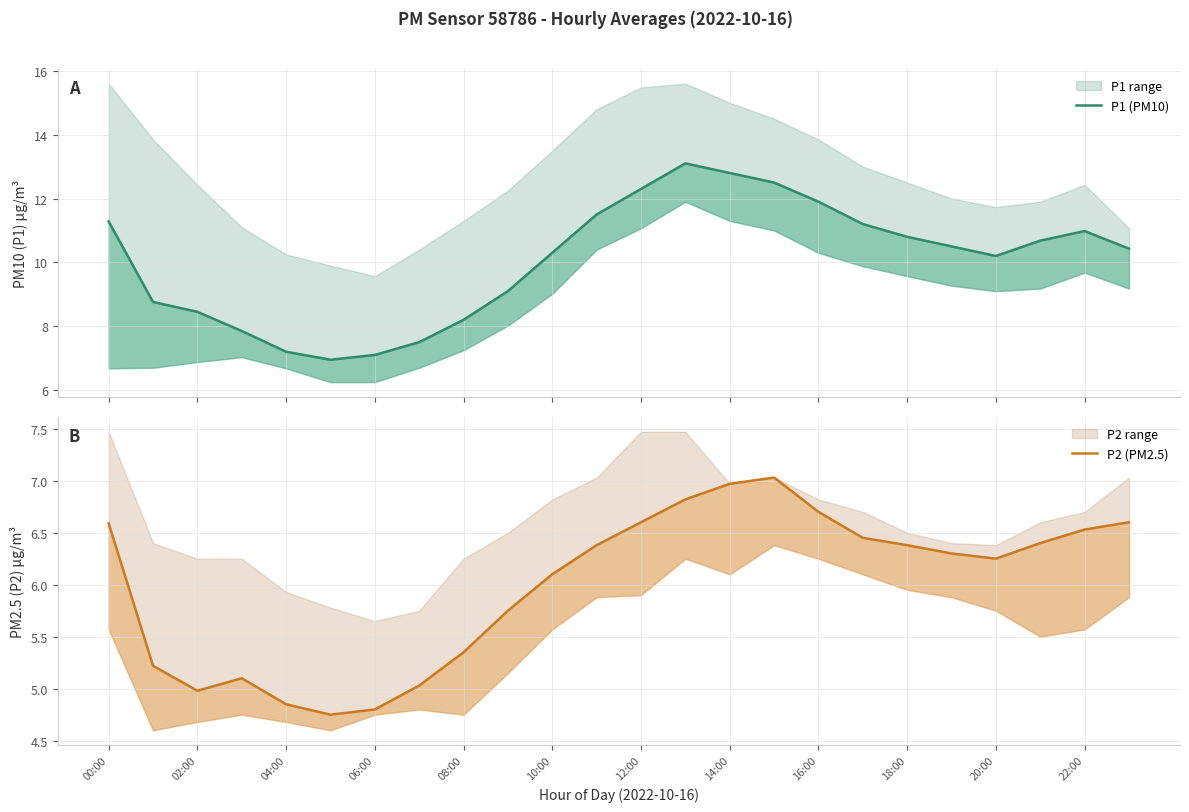

What is the label of the 6th point from the right?

18:00